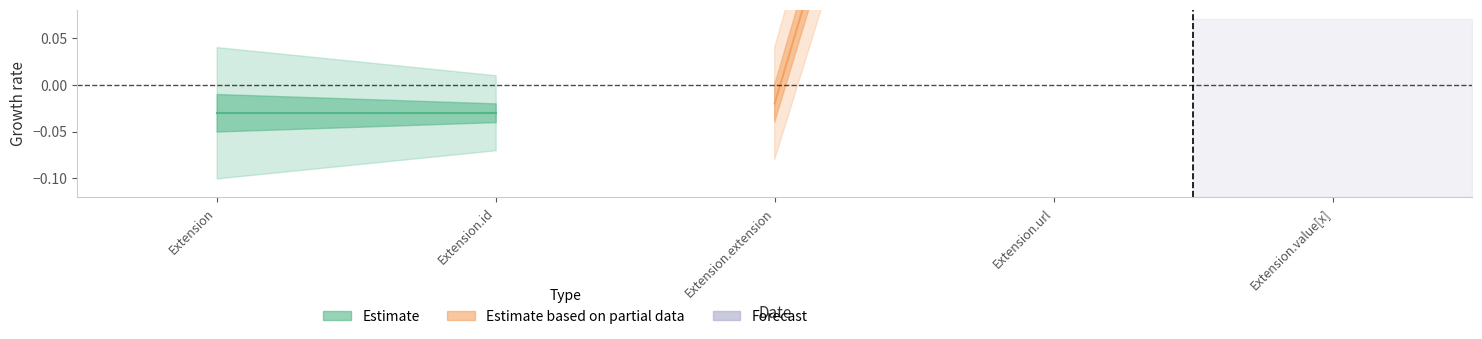

True or false: Estimate has a value of -0.0 at Extension.id.

False